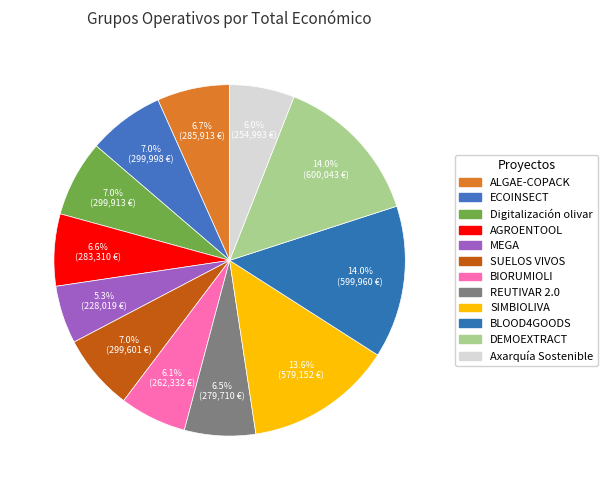

To the nearest percent, what is the average slice percentage?

8%